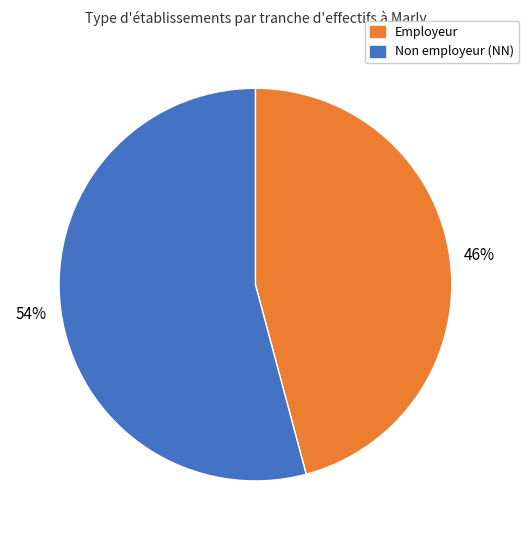

Count the number of slices in the pie.

2